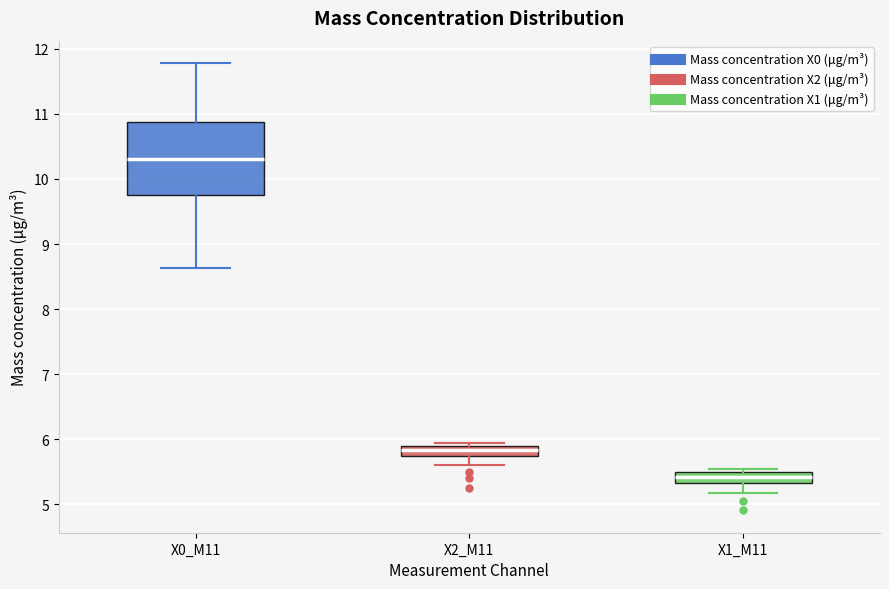

Comparing the boxes themselves (not the whiskers), which one is the tallest?

X0_M11